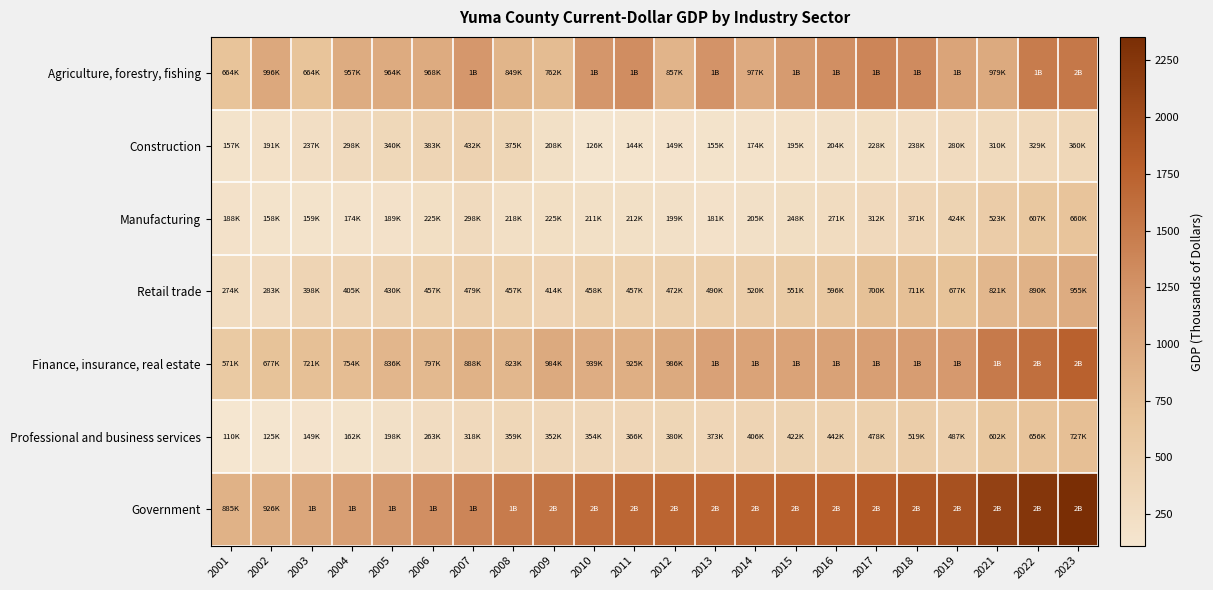

Reading right to left, list all the values displayed in this chart.

Agriculture, forestry, fishing: 2023=1519.7	2022=1486.1	2021=978.5	2019=1054.2	2018=1326.9	2017=1381.5	2016=1285.8	2015=1160.3	2014=976.5	2013=1245.3	2012=856.6	2011=1310.3	2010=1215.2	2009=762.4	2008=848.6	2007=1201.4	2006=968.2	2005=964.4	2004=957.4	2003=664.0	2002=996.3	2001=664.3
Construction: 2023=360.1	2022=328.9	2021=310.3	2019=279.6	2018=237.7	2017=228.4	2016=203.8	2015=194.6	2014=173.6	2013=154.5	2012=148.7	2011=144.1	2010=126.4	2009=207.5	2008=375.2	2007=431.8	2006=382.6	2005=340.4	2004=298.0	2003=236.9	2002=190.9	2001=157.0
Manufacturing: 2023=659.5	2022=607.4	2021=523.2	2019=423.8	2018=370.6	2017=312.2	2016=271.5	2015=247.9	2014=205.2	2013=181.4	2012=199.2	2011=212.0	2010=210.8	2009=225.3	2008=217.5	2007=297.8	2006=225.3	2005=188.9	2004=174.3	2003=158.8	2002=157.7	2001=188.0
Retail trade: 2023=955.3	2022=889.6	2021=821.2	2019=677.2	2018=710.7	2017=700.2	2016=596.1	2015=550.6	2014=520.2	2013=490.2	2012=472.4	2011=456.6	2010=458.1	2009=413.7	2008=457.2	2007=478.7	2006=457.3	2005=430.4	2004=404.6	2003=398.2	2002=283.3	2001=274.5
Finance, insurance, real estate: 2023=1756.1	2022=1609.9	2021=1497.0	2019=1176.7	2018=1134.3	2017=1105.7	2016=1072.8	2015=1060.8	2014=1065.4	2013=1076.5	2012=986.3	2011=925.4	2010=938.8	2009=983.7	2008=822.8	2007=887.7	2006=796.9	2005=835.7	2004=753.8	2003=720.7	2002=677.3	2001=570.6
Professional and business services: 2023=726.8	2022=655.6	2021=602.4	2019=486.5	2018=518.6	2017=477.7	2016=442.2	2015=422.1	2014=405.7	2013=372.6	2012=379.9	2011=366.0	2010=353.5	2009=352.0	2008=359.1	2007=318.3	2006=262.6	2005=198.2	2004=162.2	2003=148.8	2002=125.1	2001=110.4
Government: 2023=2354.0	2022=2254.5	2021=2122.8	2019=1938.4	2018=1886.5	2017=1818.4	2016=1765.7	2015=1757.7	2014=1724.4	2013=1712.8	2012=1720.7	2011=1696.1	2010=1628.8	2009=1548.6	2008=1494.6	2007=1383.9	2006=1286.7	2005=1180.9	2004=1102.3	2003=1020.9	2002=925.9	2001=885.2